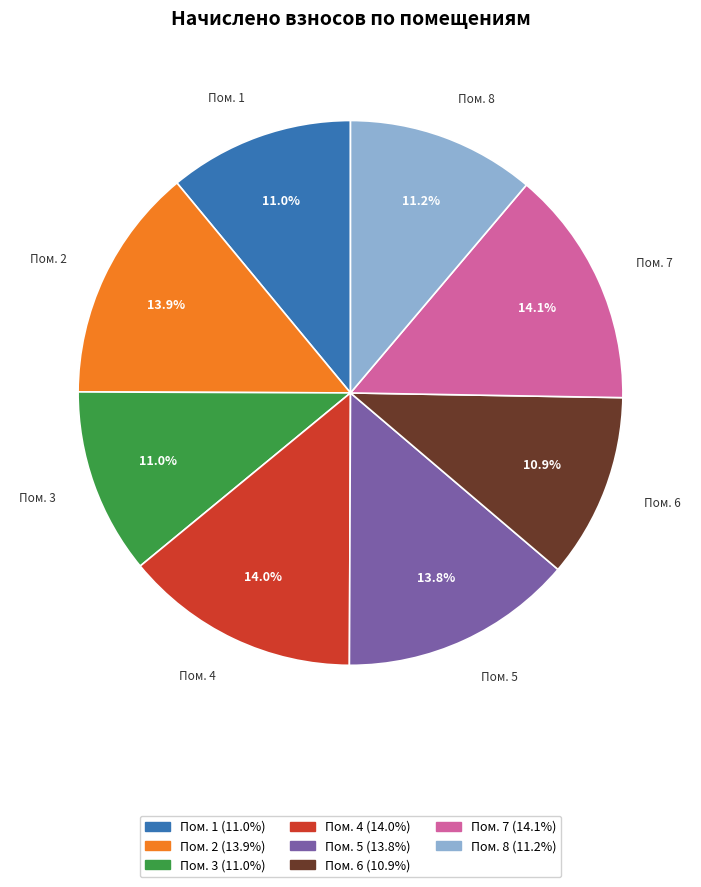

Is there a majority slice in this chart?

No